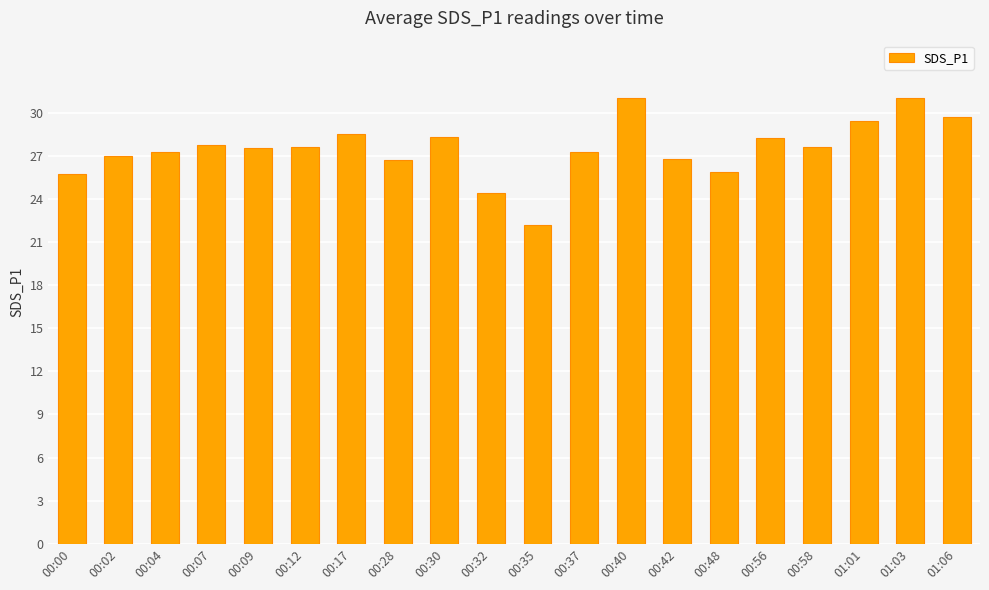

What value does the data have at 00:17?

28.5